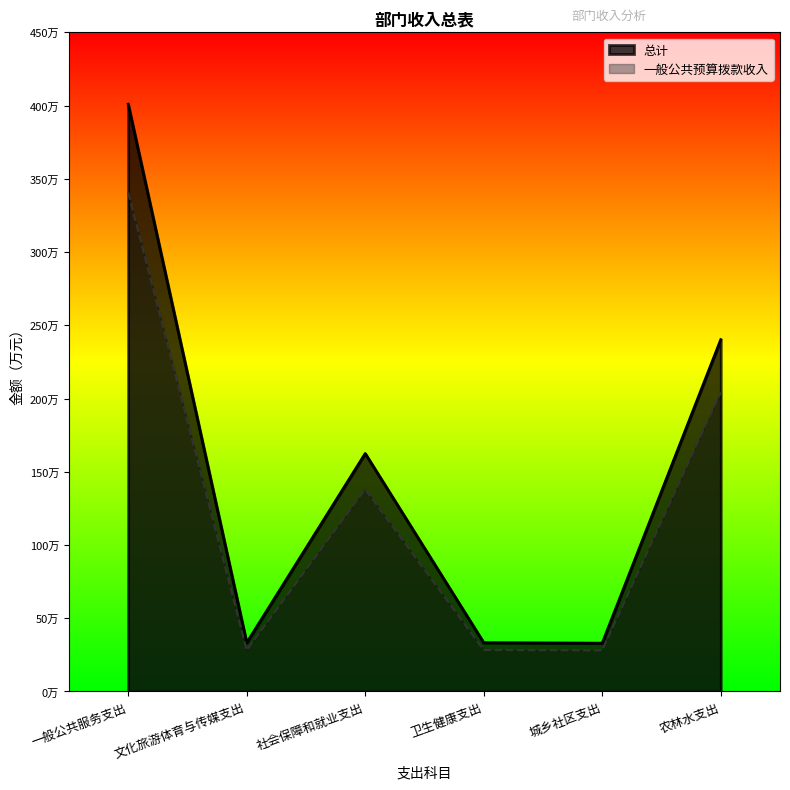

What are all the series names shown in the legend?

总计, 一般公共预算拨款收入